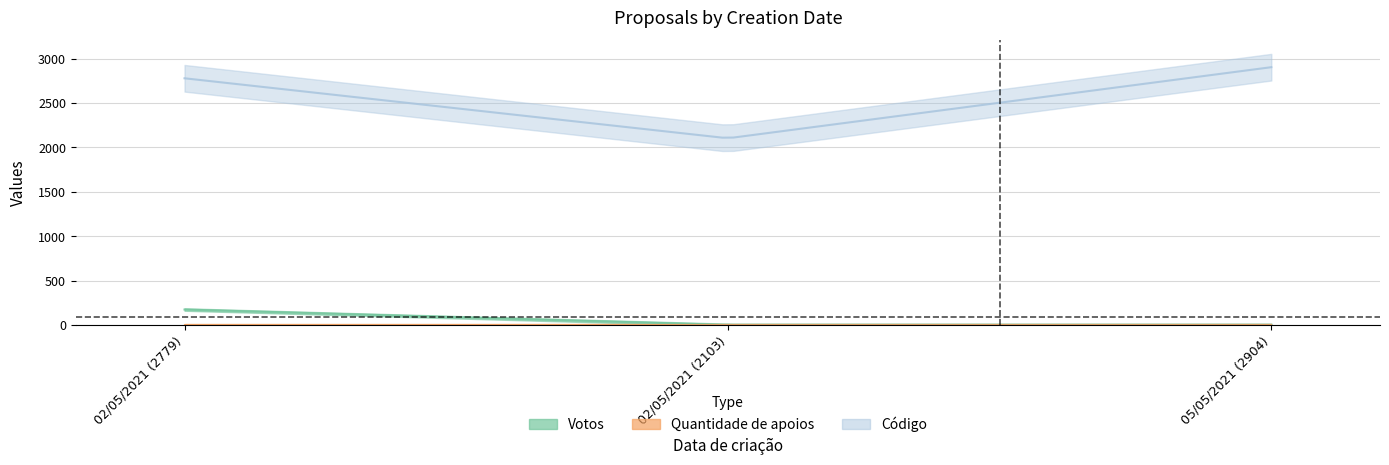

True or false: Quantidade de apoios has a value of 0 at 02/05/2021 (2779).

True